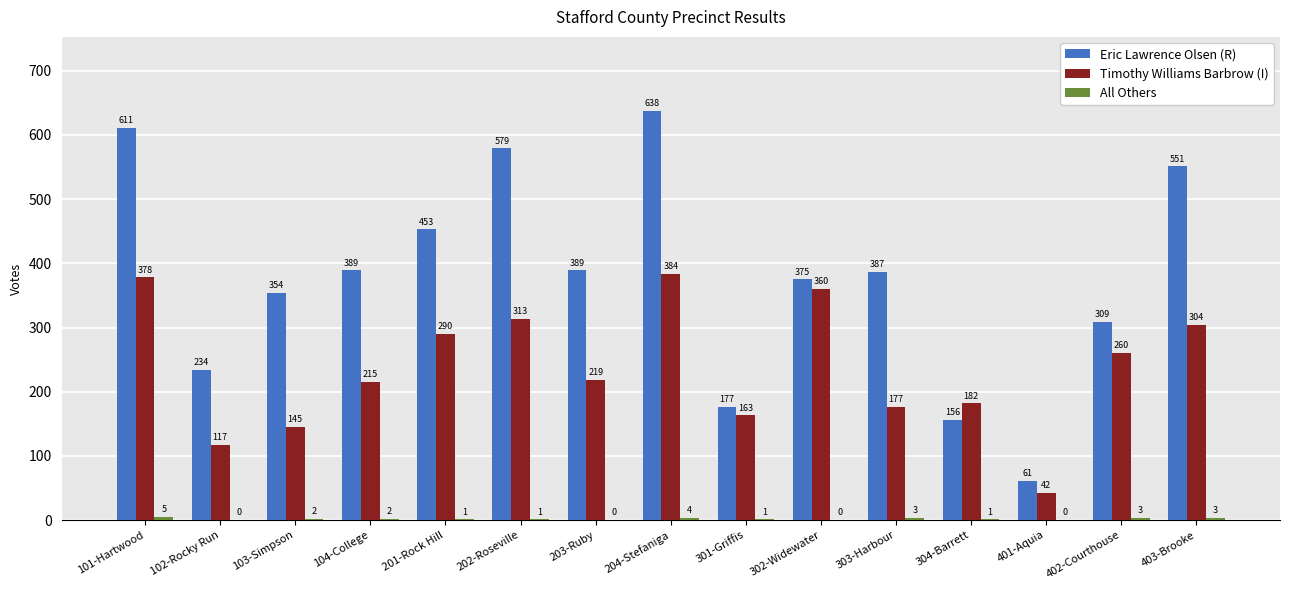

At which category does the chart reach its peak across all series?

204-Stefaniga